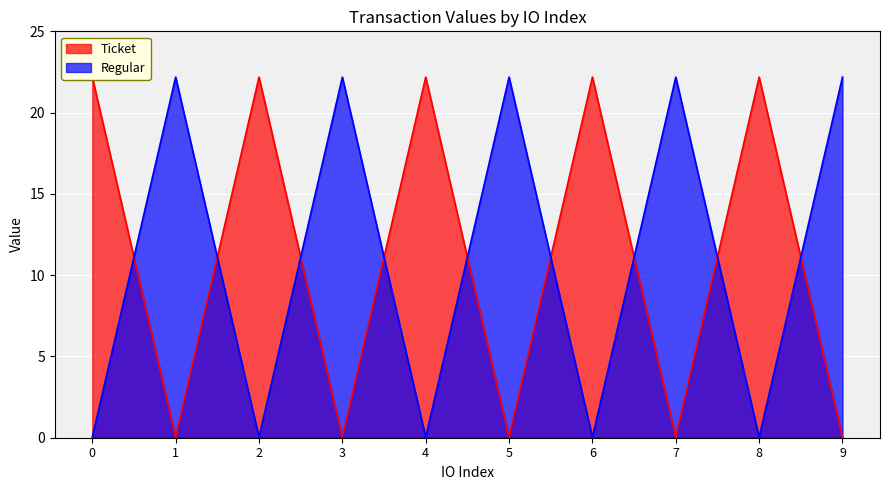

What is the spread (max minus min) of values at 4?

22.1